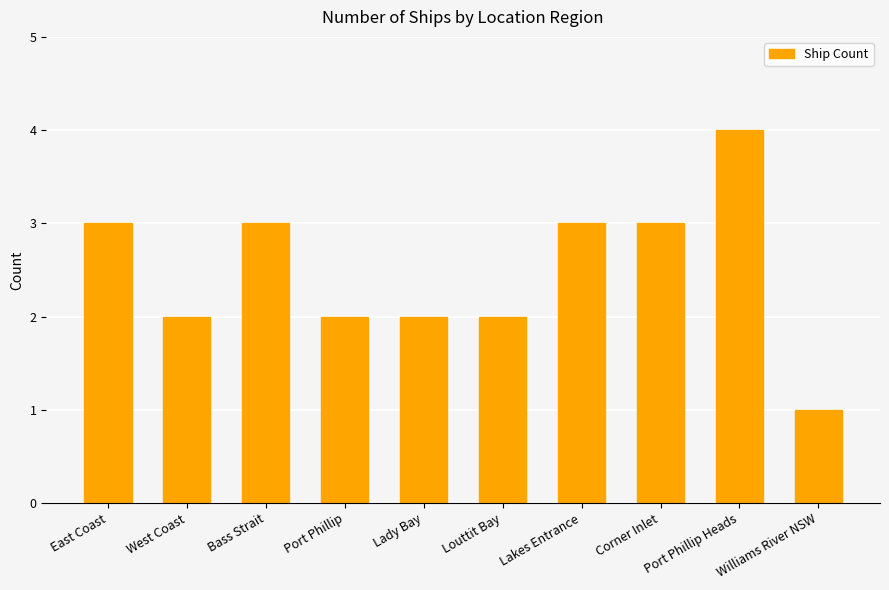

The value at Williams River NSW is 1. True or false?

True